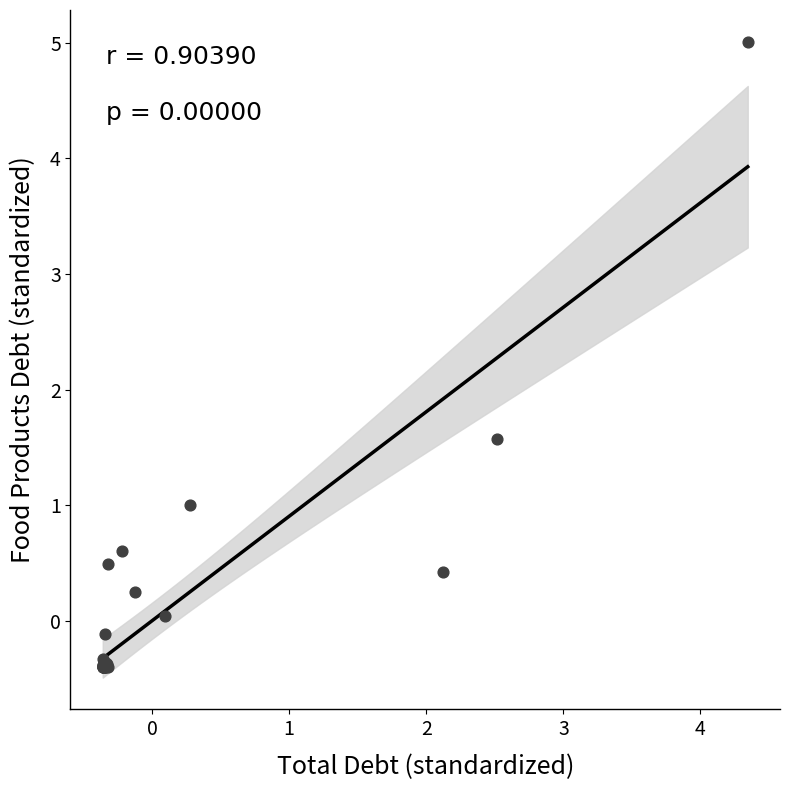

What Y value in the scatter plot is closest to 2?

1.6